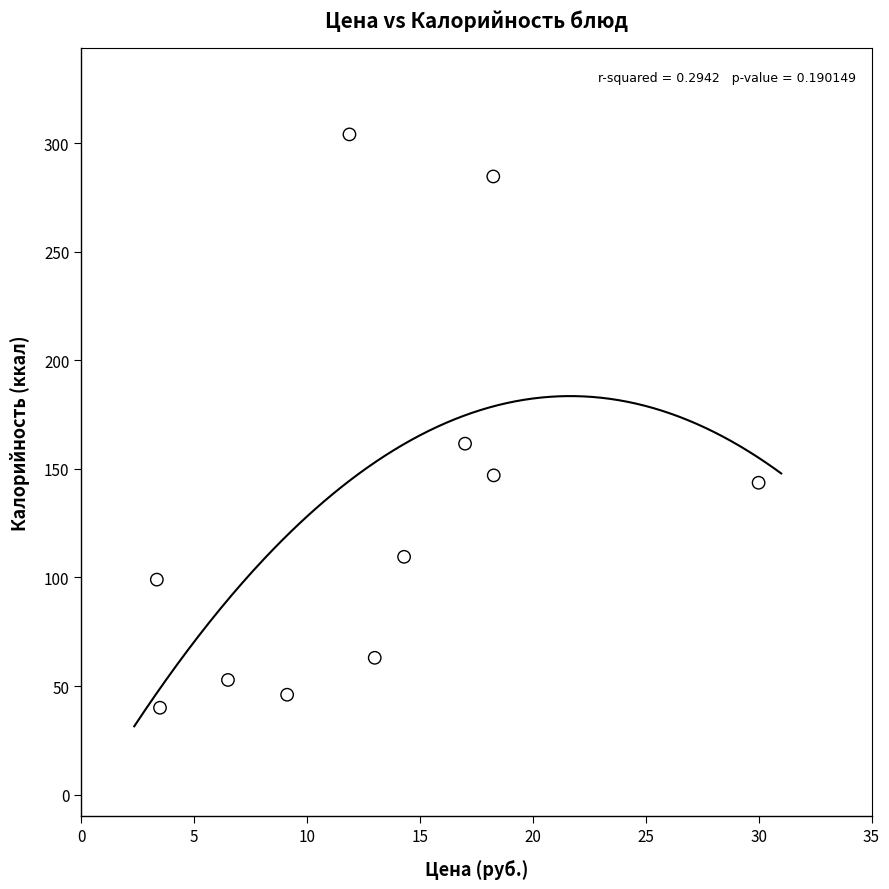

What Y value in the scatter plot is closest to 172?

161.6